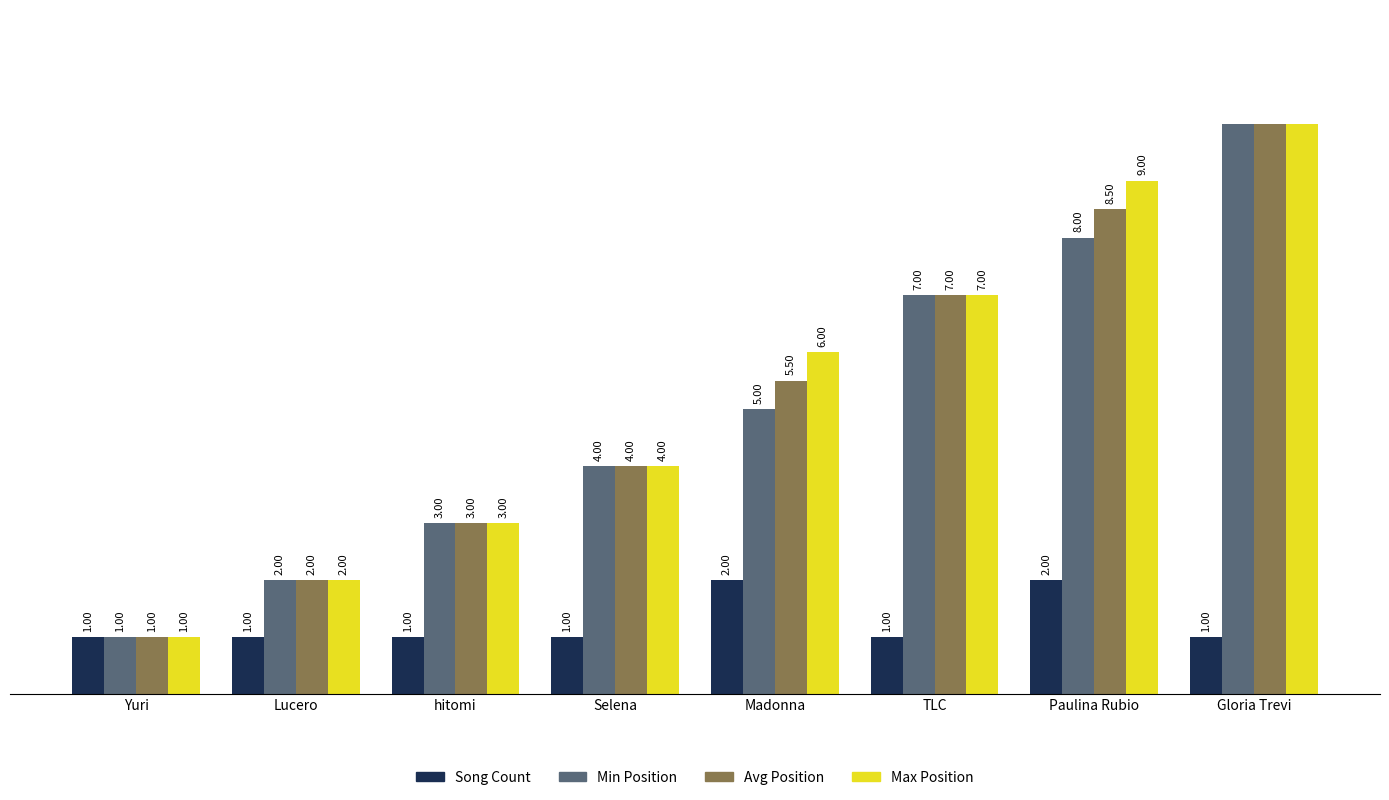

At which category is the sum across all series the highest?

Gloria Trevi